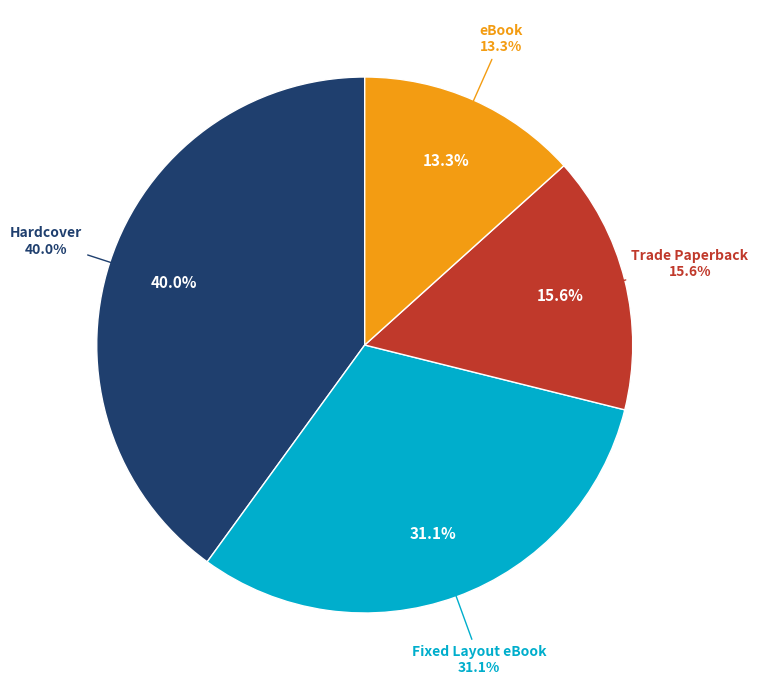

Do Hardcover and Fixed Layout eBook together represent more than half of the pie?

Yes